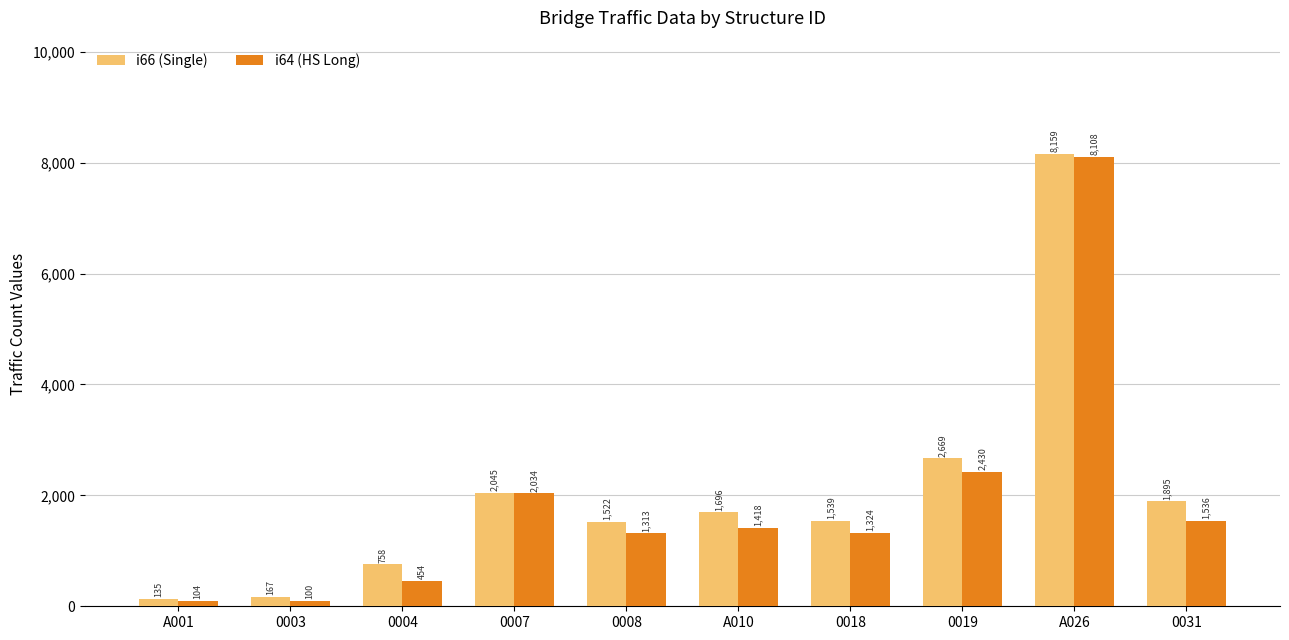

At which label does i64 (HS Long) first exceed 1418?

0007